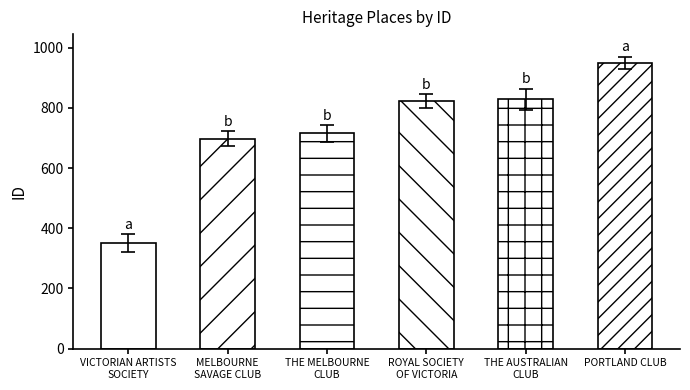

Are the bars grouped side by side (vs. stacked)?

No